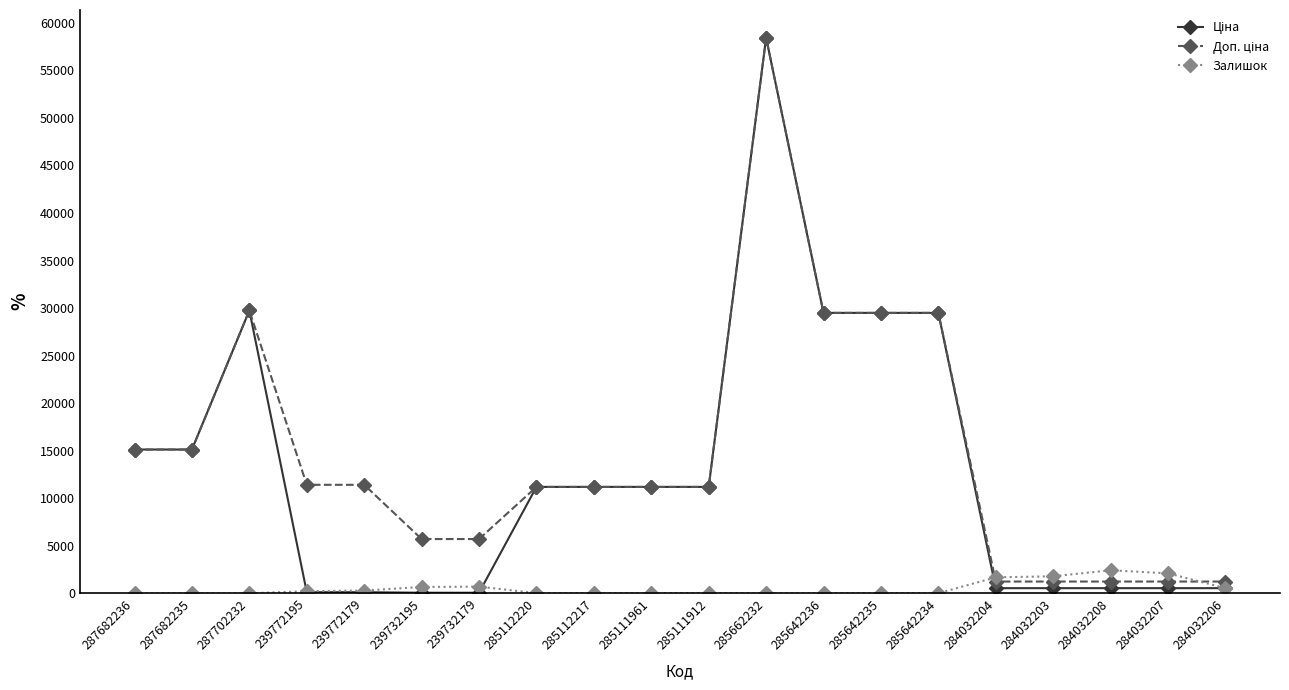

At which category does the chart reach its peak across all series?

285662232